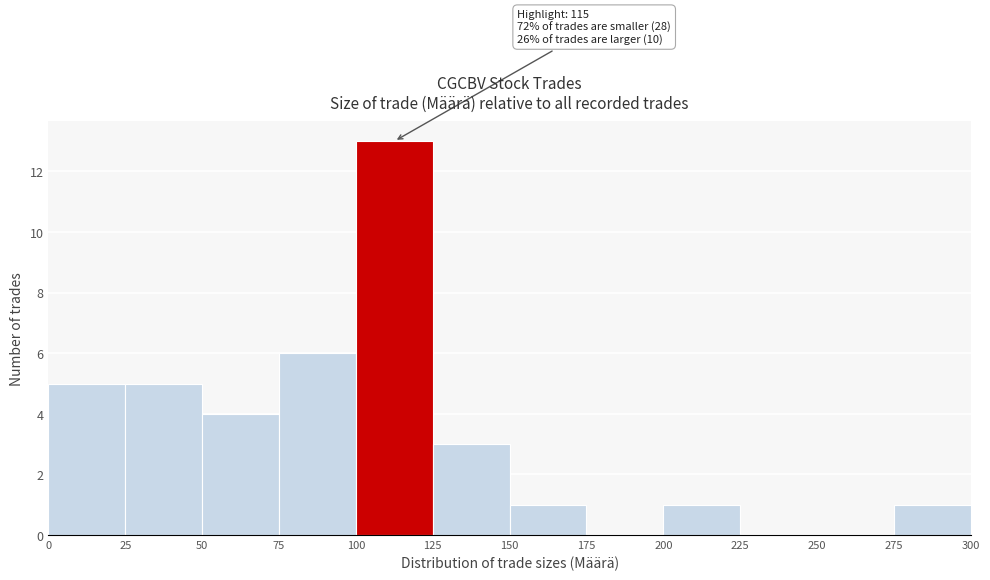

Over which range of the x-axis is the bar tallest?

100 to 125